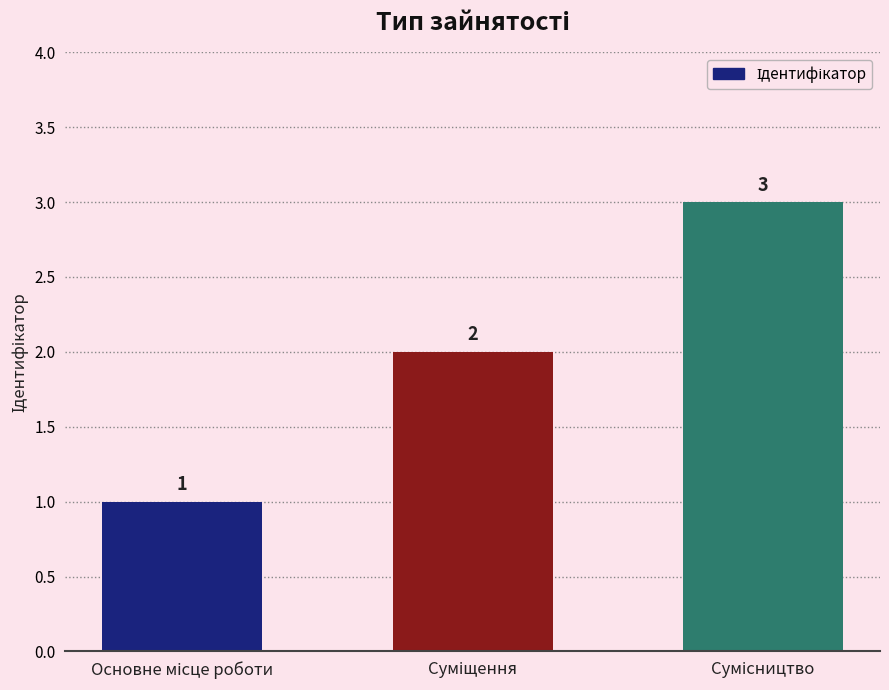

Are the bars grouped side by side (vs. stacked)?

No